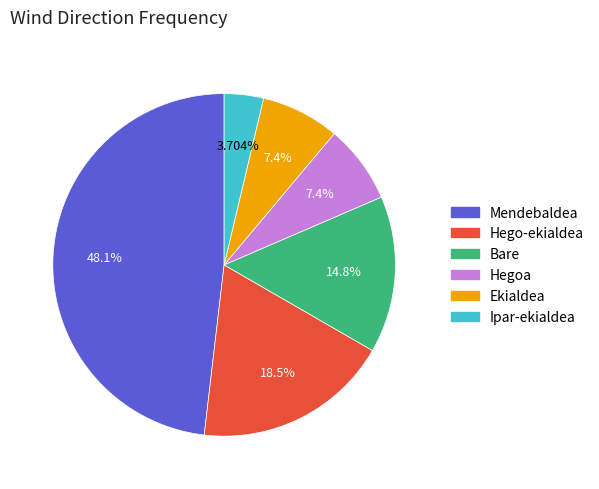

What percentage is the Mendebaldea slice, to the nearest percent?

48%